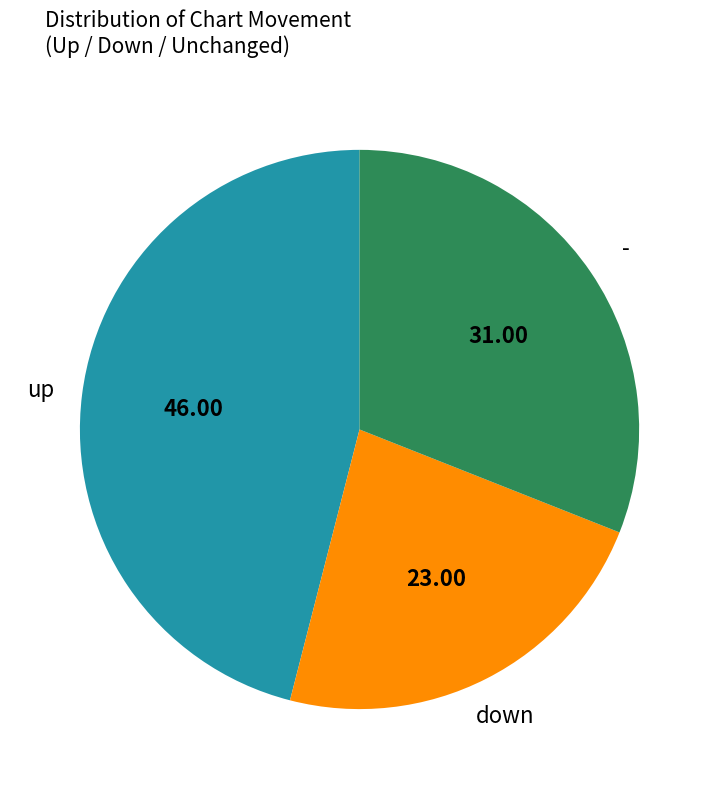

Does any single category account for the majority?

No